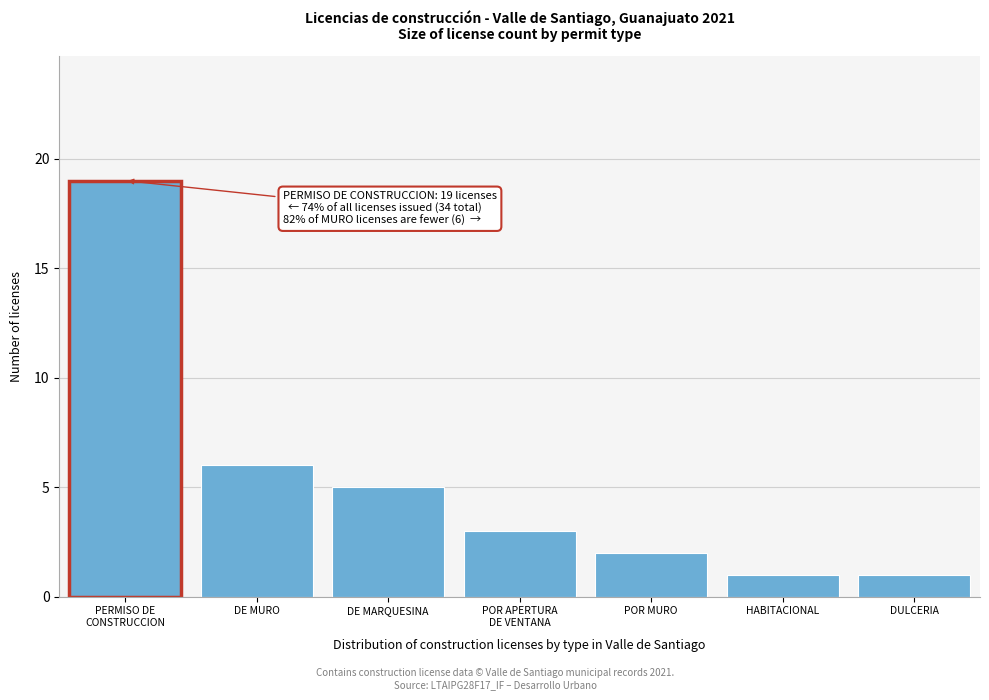

Reading left to right, list all the values displayed in this chart.

19	6	5	3	2	1	1